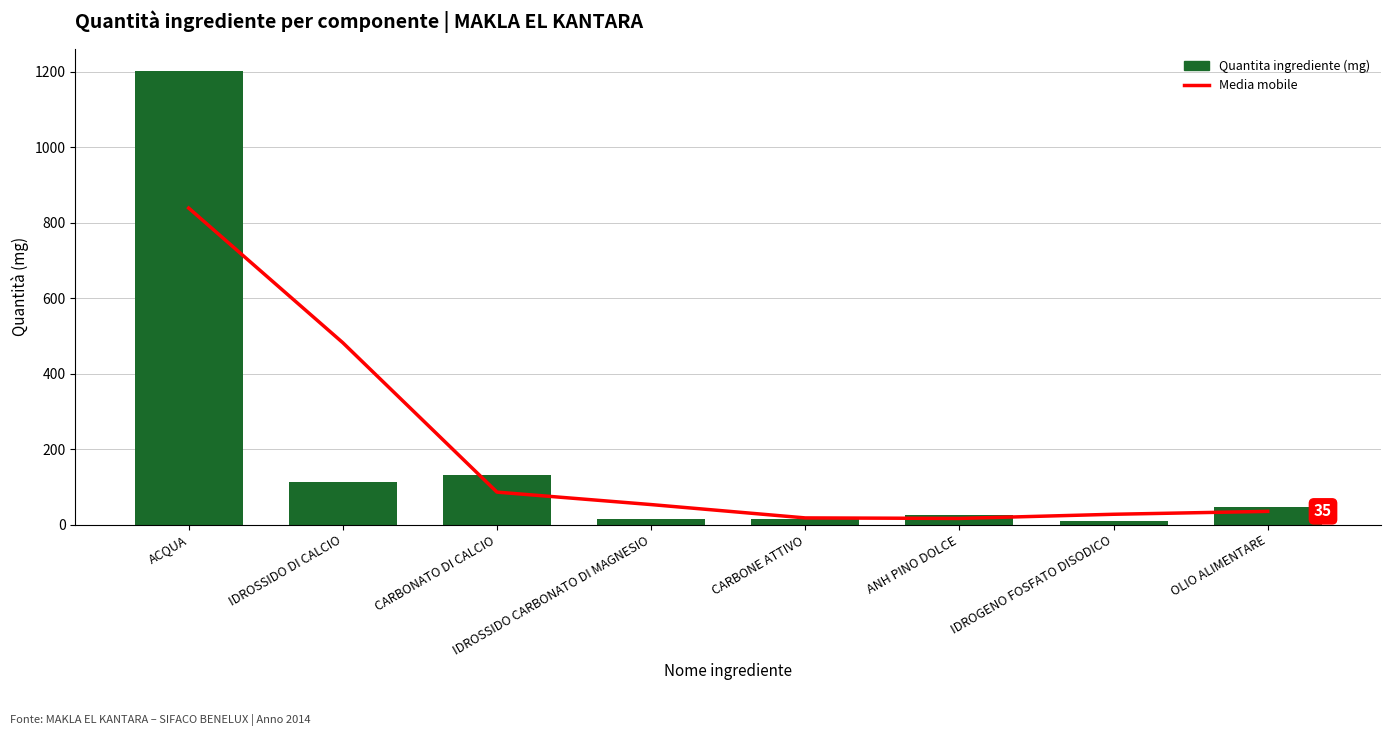

What is the minimum value for Quantita ingrediente (mg)?

10.0